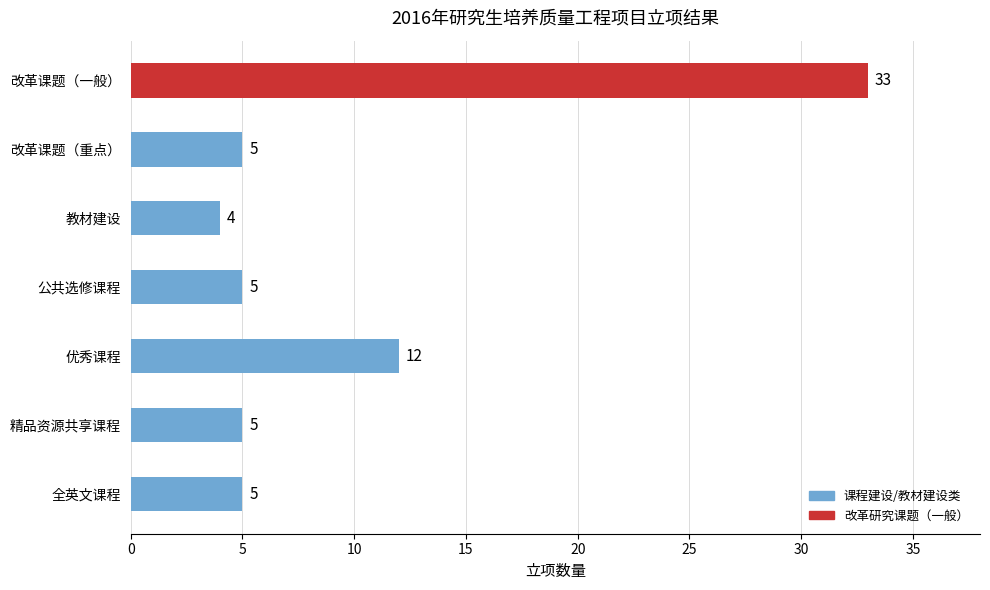

What is the average value?

10